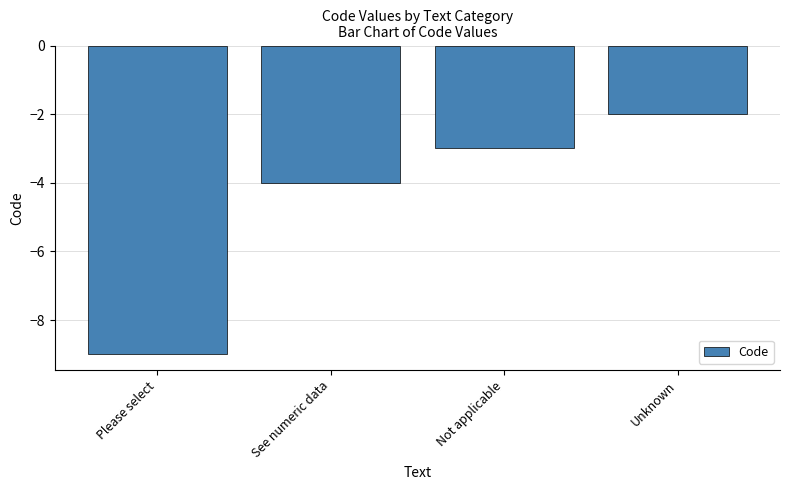

What is the sum of the values at Please select and See numeric data?

-13